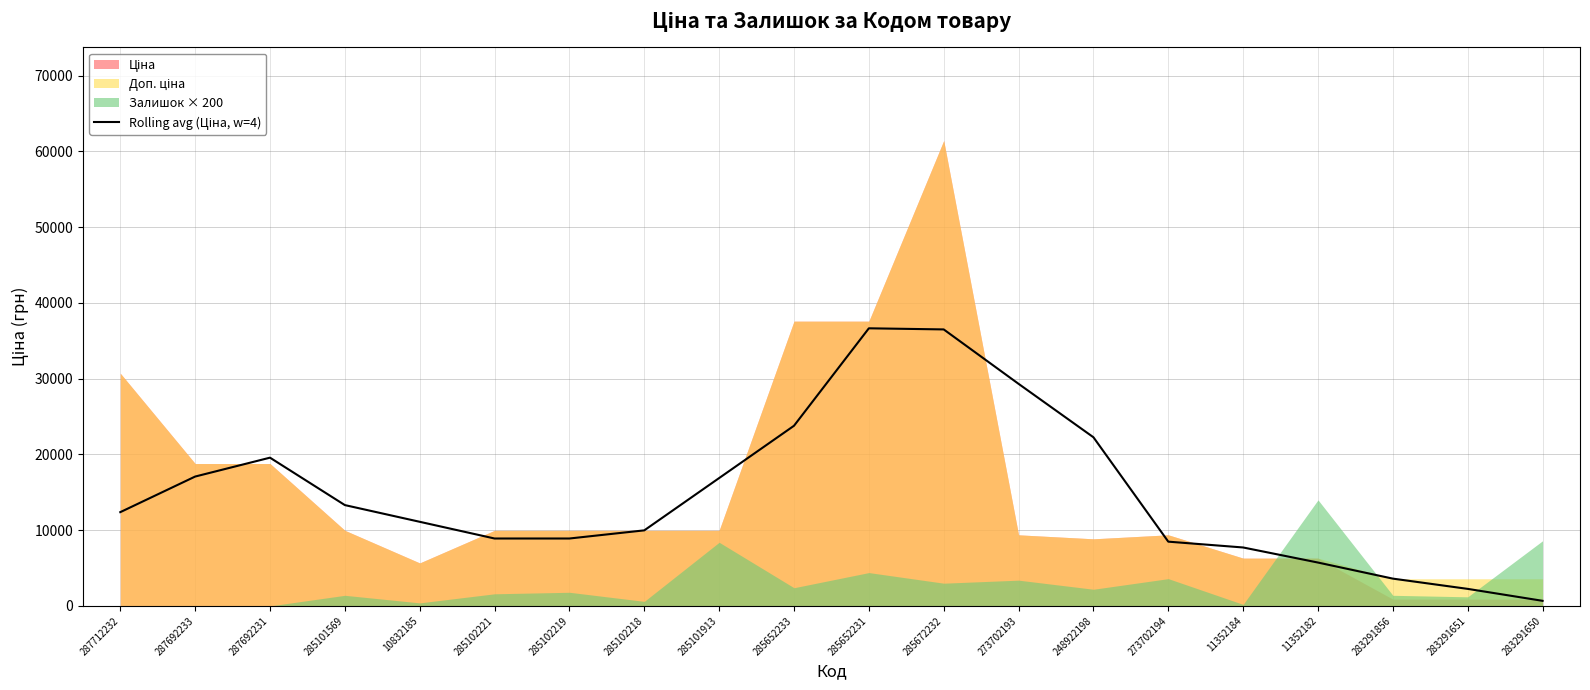

Where is the first local maximum?

287692231